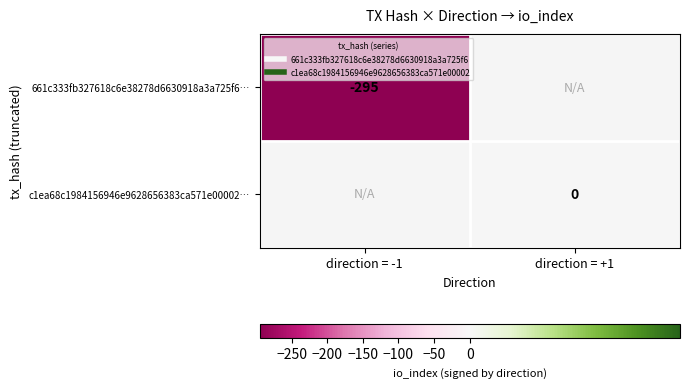

What is the smallest value displayed?

-295.0